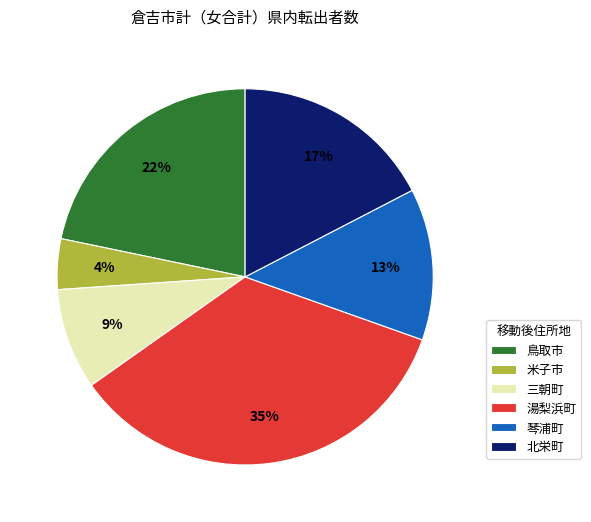

Count the number of slices in the pie.

6